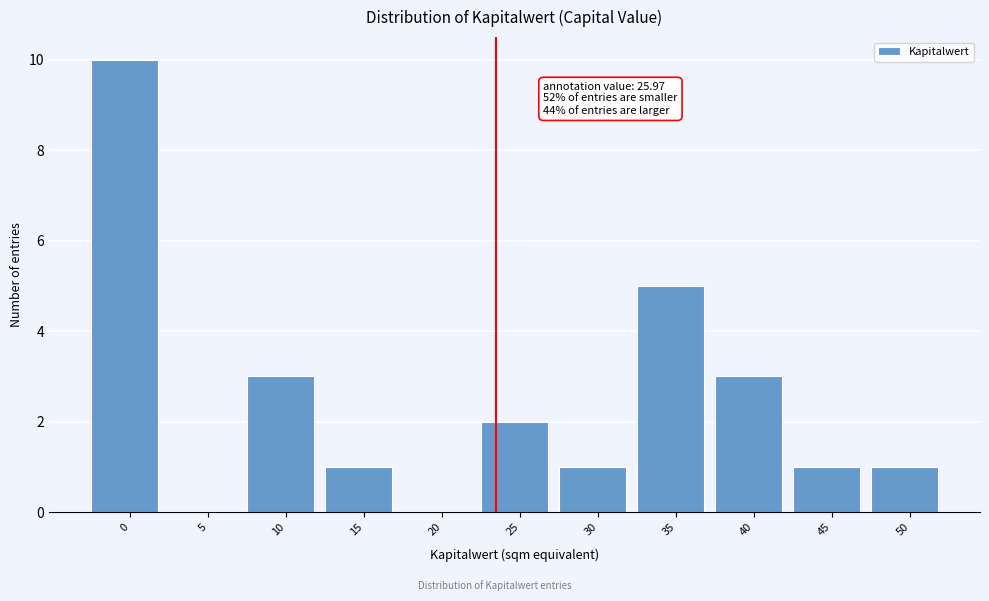

Reading left to right, list all the values displayed in this chart.

0=10	5=0	10=3	15=1	20=0	25=2	30=1	35=5	40=3	45=1	50=1